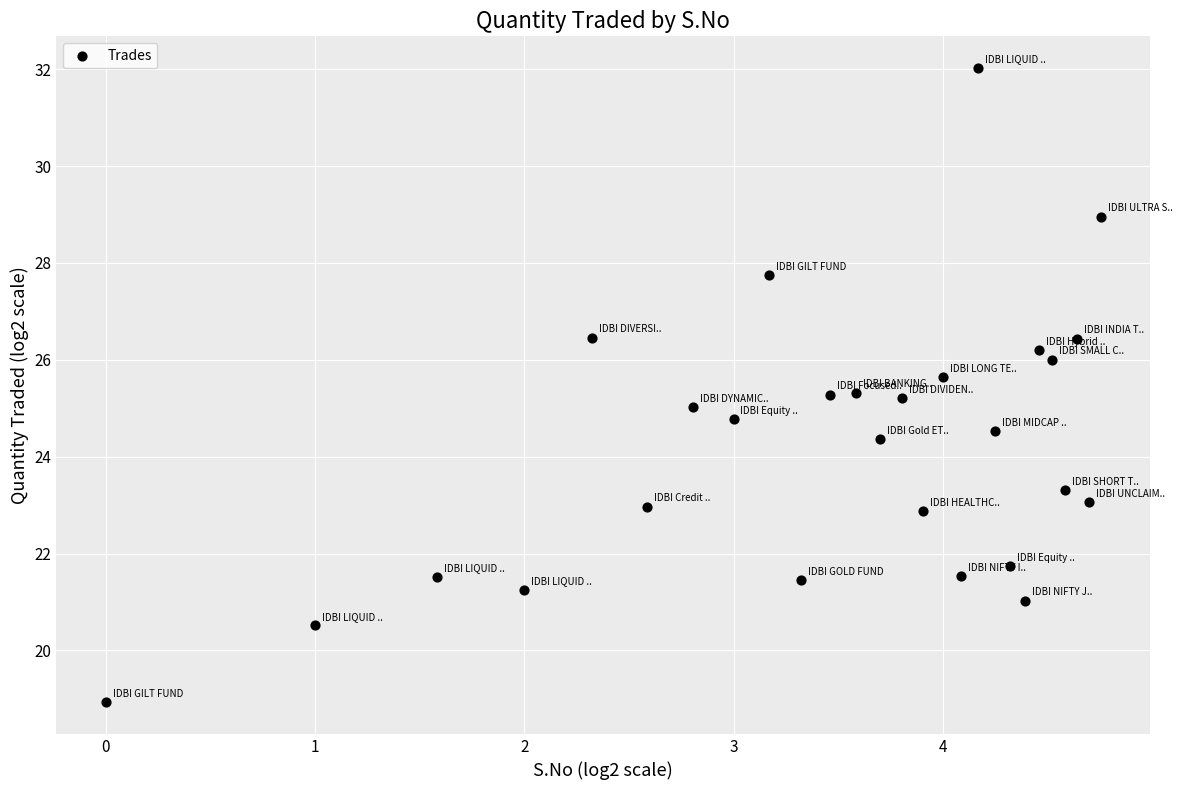

What is the range of X values (max minus min)?

4.8